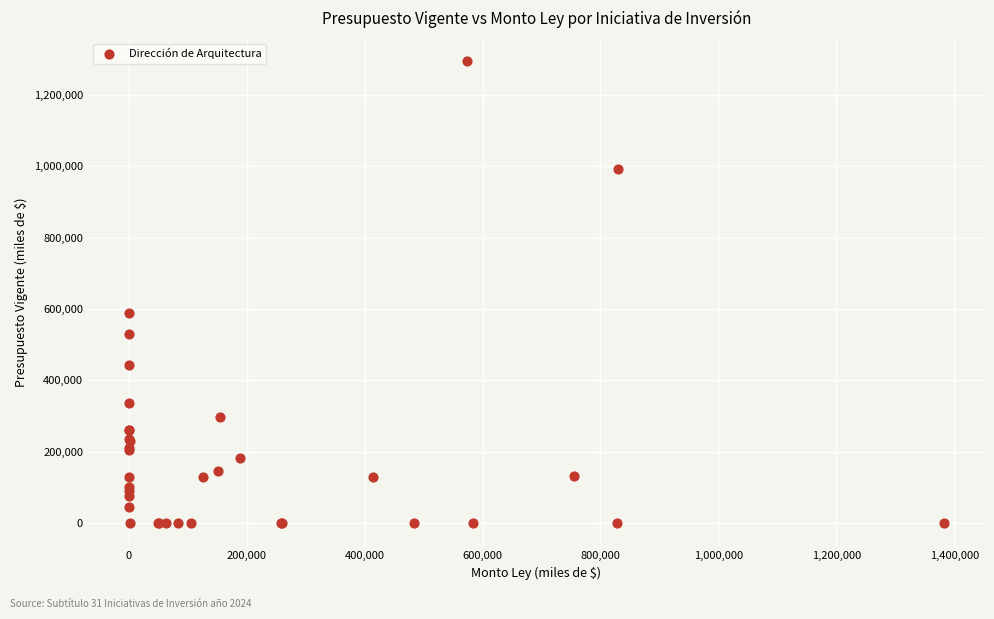

What Y value in the scatter plot is closest to 647593?

590000